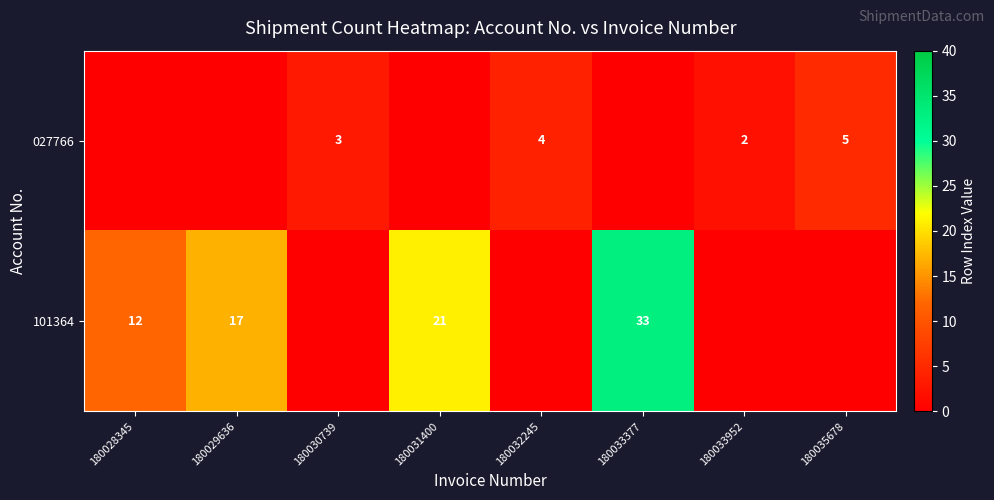

Is it true that 101364 equals 16 at 180028345?

False